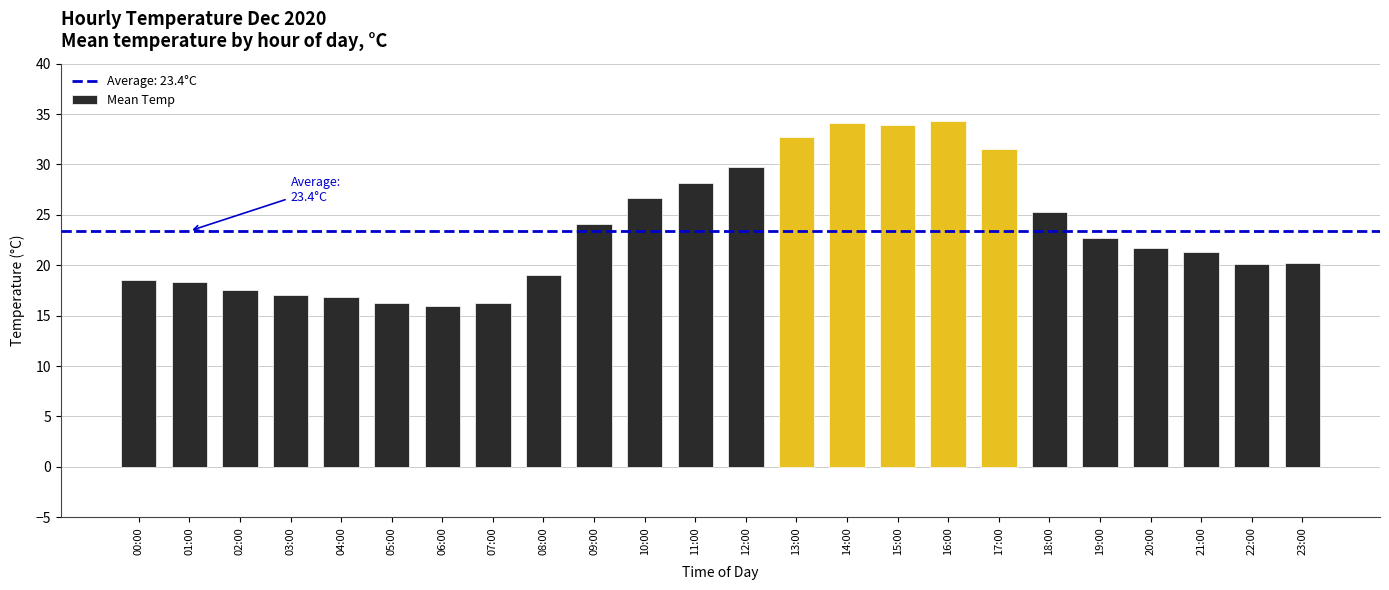

Approximately how many times larger is the value at 23:00 compared to 14:00?

0.6